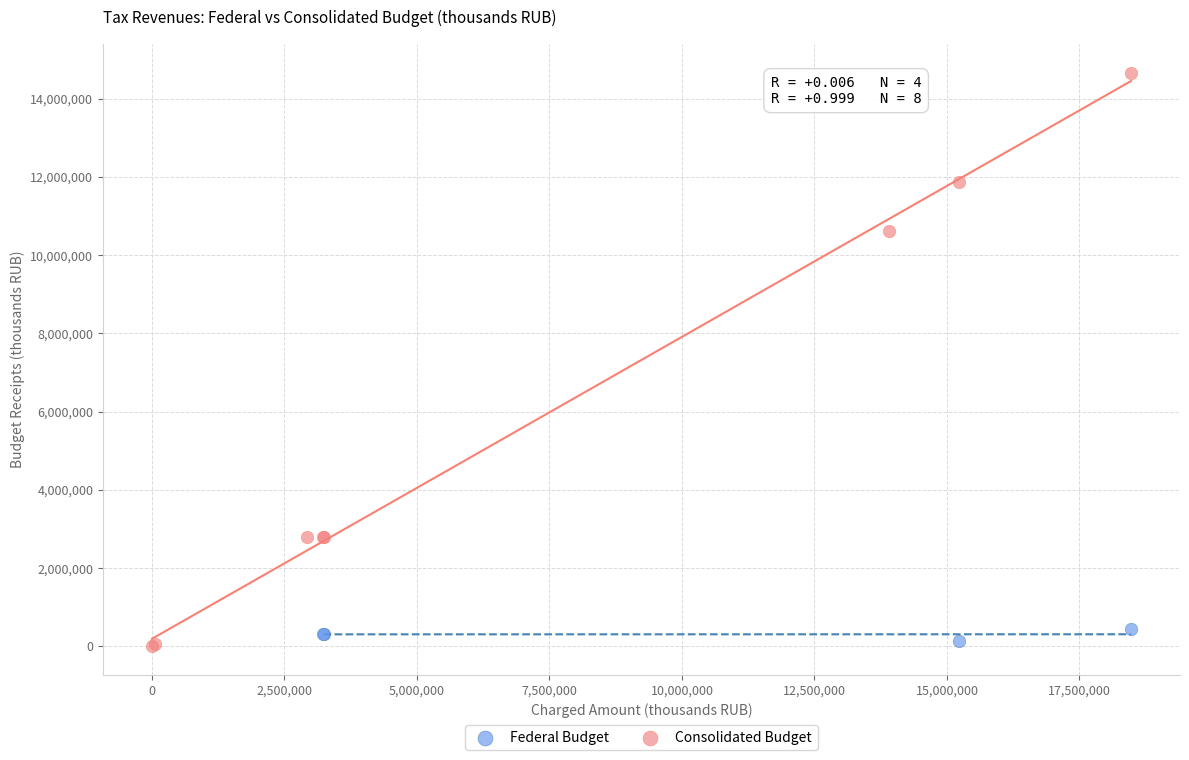

Which series contains the highest Y value?

Consolidated Budget